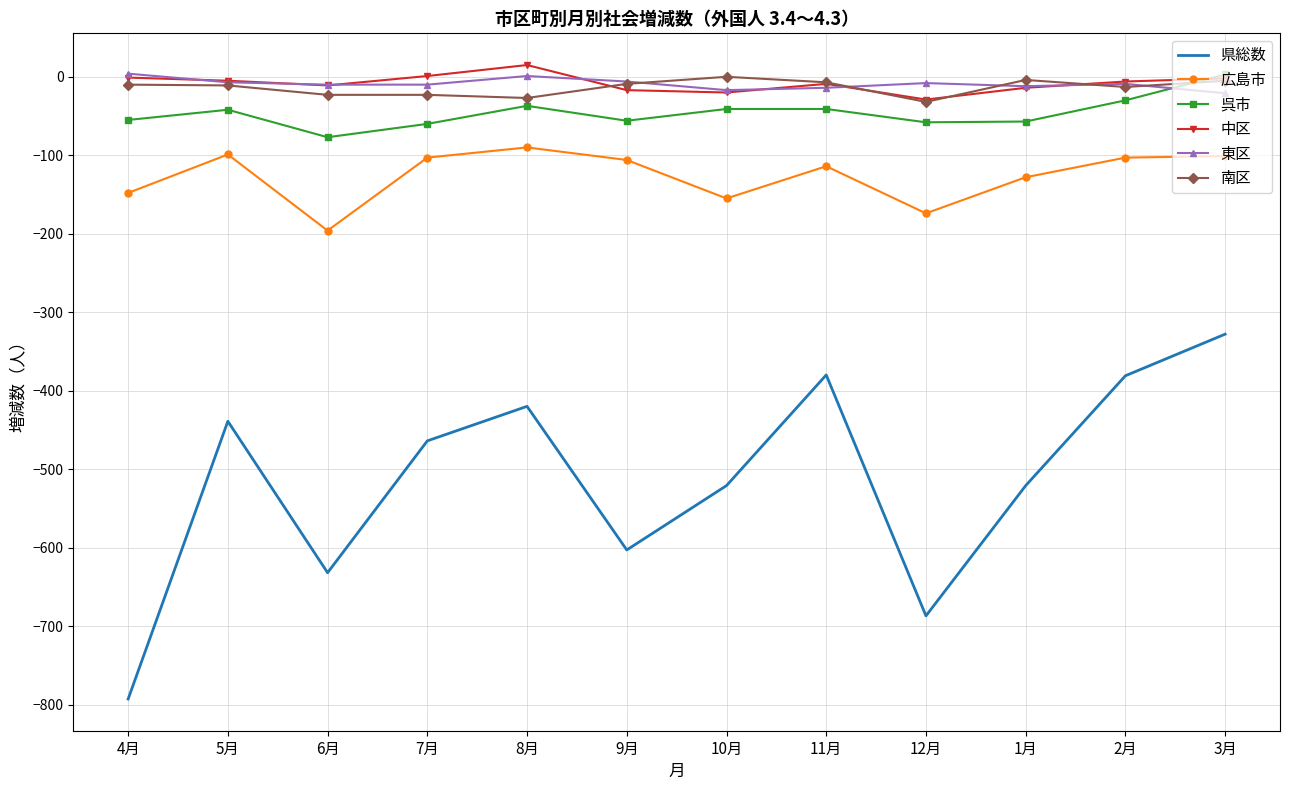

Is the value of 県総数 at 11月 greater than the value of 東区 at 8月?

No